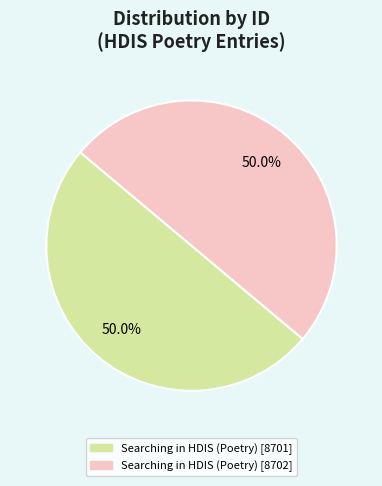

To the nearest percent, what is the combined percentage of Searching in HDIS (Poetry) [8702] and Searching in HDIS (Poetry) [8701]?

100%